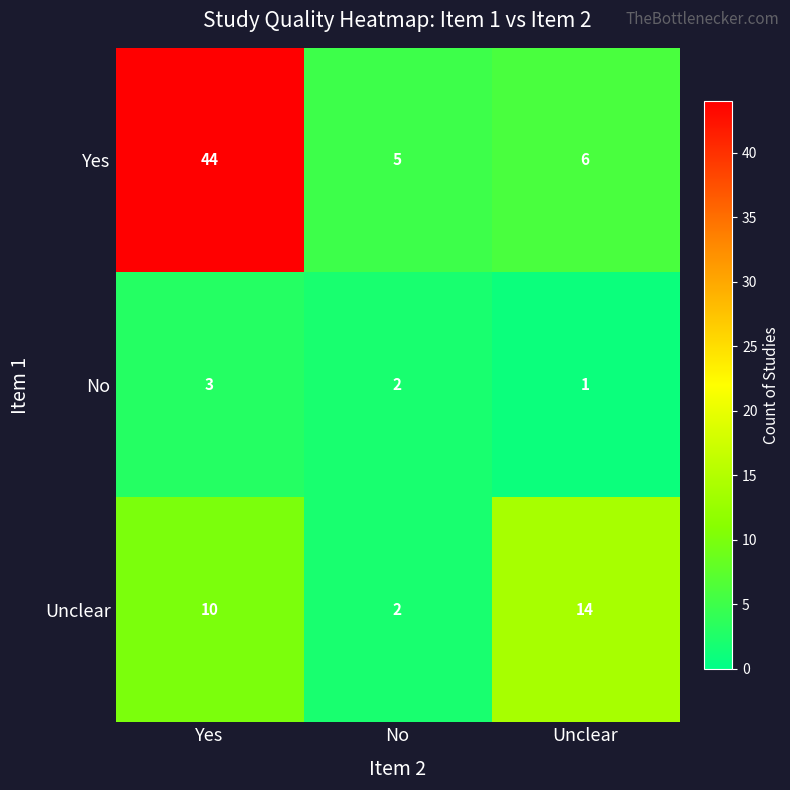

Rank the series by their maximum value, from highest to lowest.

Yes, Unclear, No